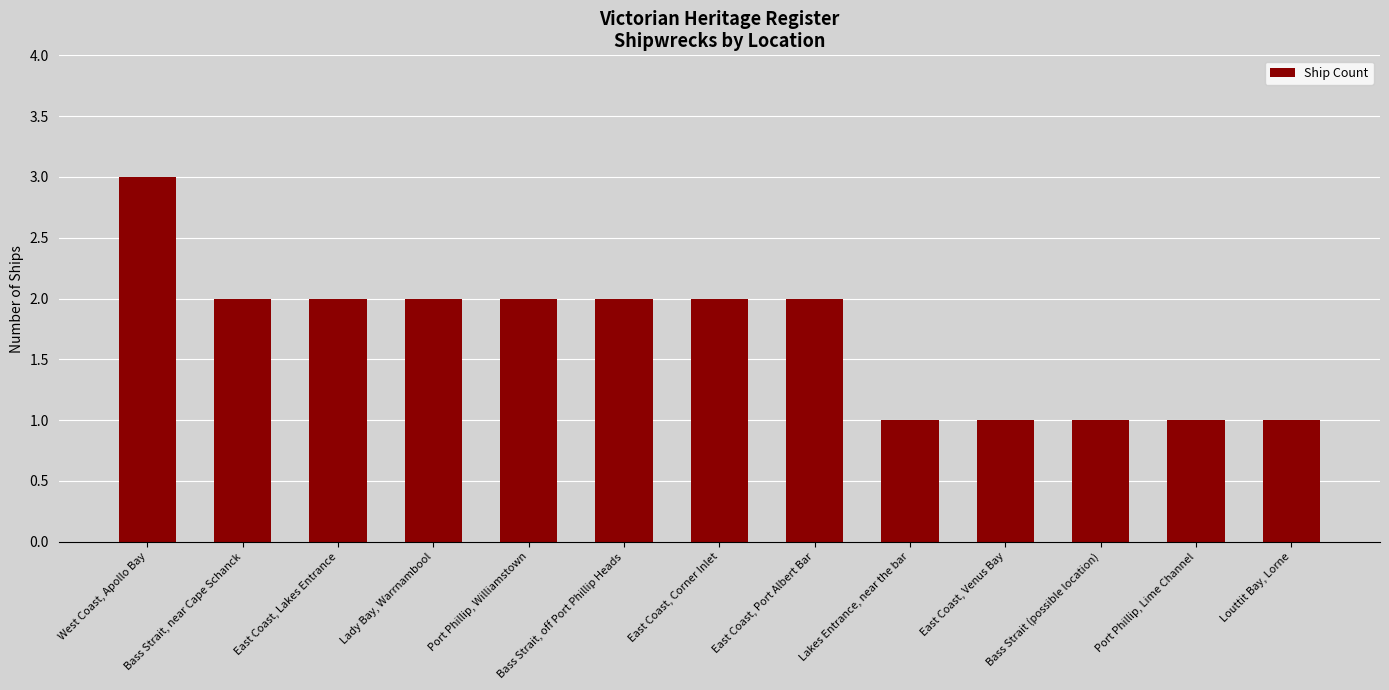

Reading left to right, extract all data points from this chart.

West Coast, Apollo Bay=3	Bass Strait, near Cape Schanck=2	East Coast, Lakes Entrance=2	Lady Bay, Warrnambool=2	Port Phillip, Williamstown=2	Bass Strait, off Port Phillip Heads=2	East Coast, Corner Inlet=2	East Coast, Port Albert Bar=2	Lakes Entrance, near the bar=1	East Coast, Venus Bay=1	Bass Strait (possible location)=1	Port Phillip, Lime Channel=1	Louttit Bay, Lorne=1